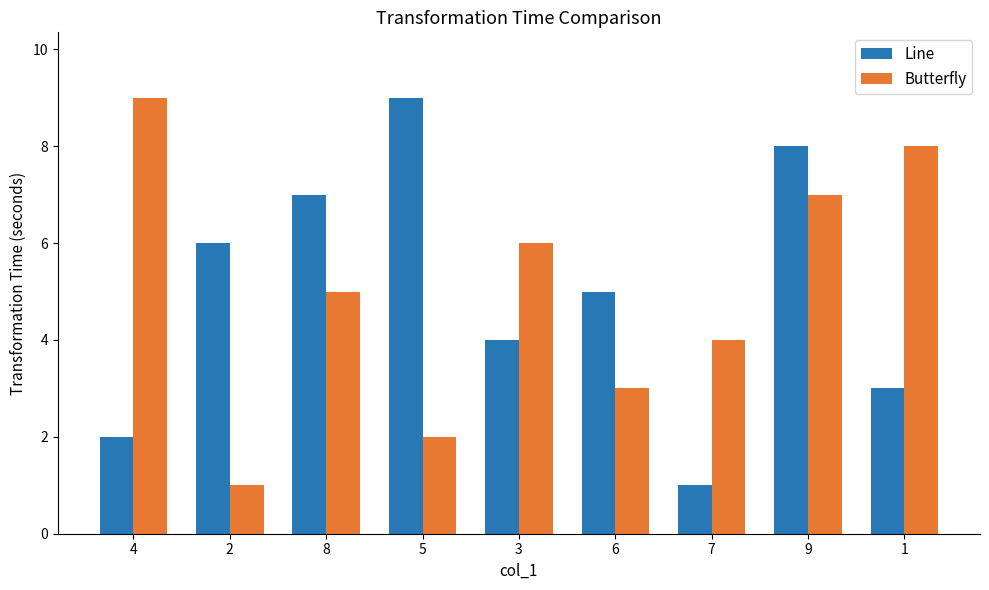

Which series changed the most between 2 and 7?

Line